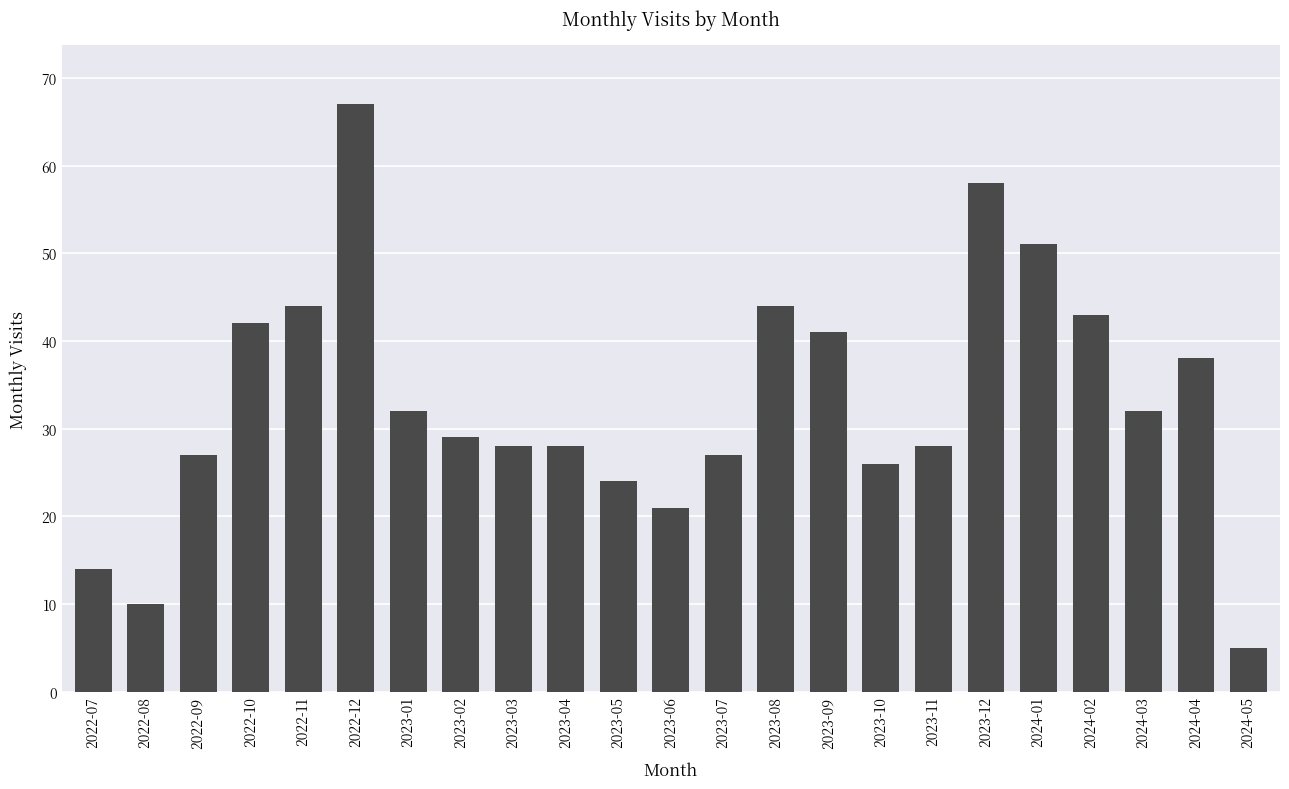

What is the approximate value at 2023-03?

28